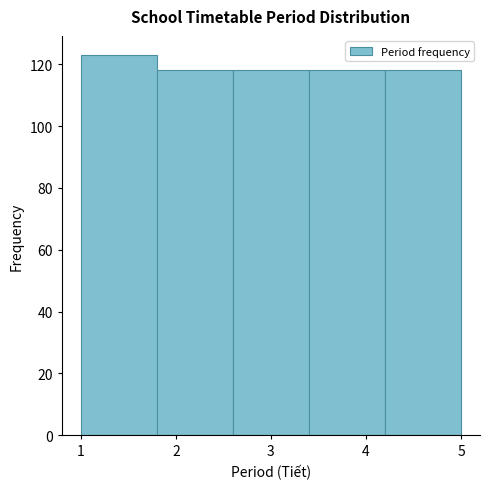

Which range on the x-axis has the tallest bar?

1.0 to 1.8